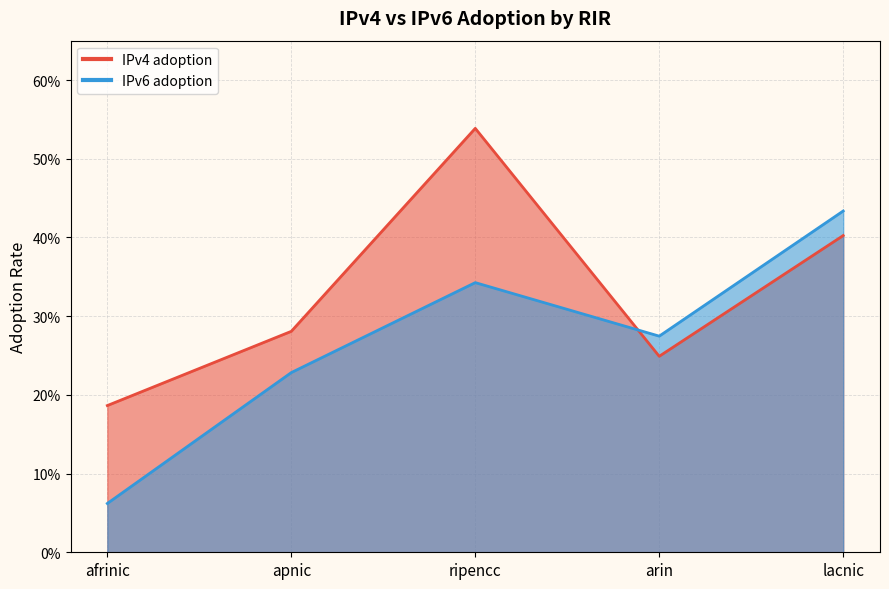

Reading left to right, transcribe all the data shown in this chart.

IPv4 adoption: afrinic=0.2	apnic=0.3	ripencc=0.5	arin=0.2	lacnic=0.4
IPv6 adoption: afrinic=0.1	apnic=0.2	ripencc=0.3	arin=0.3	lacnic=0.4